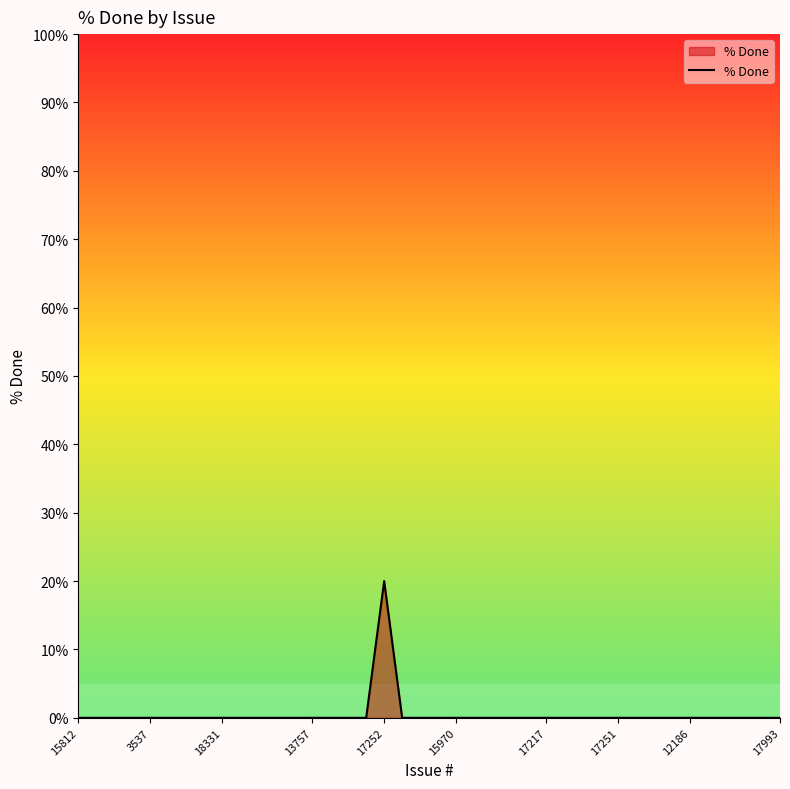

What is the maximum value shown in the chart?

20